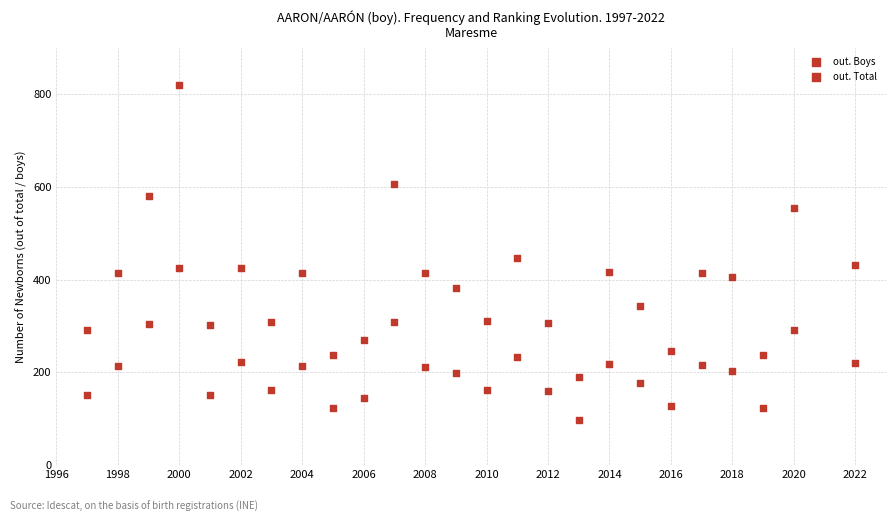

How many data points are displayed?

50